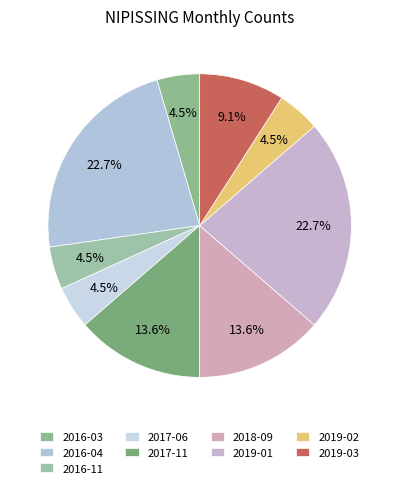

Is the sum of 2017-11 and 2016-11 greater than half?

No